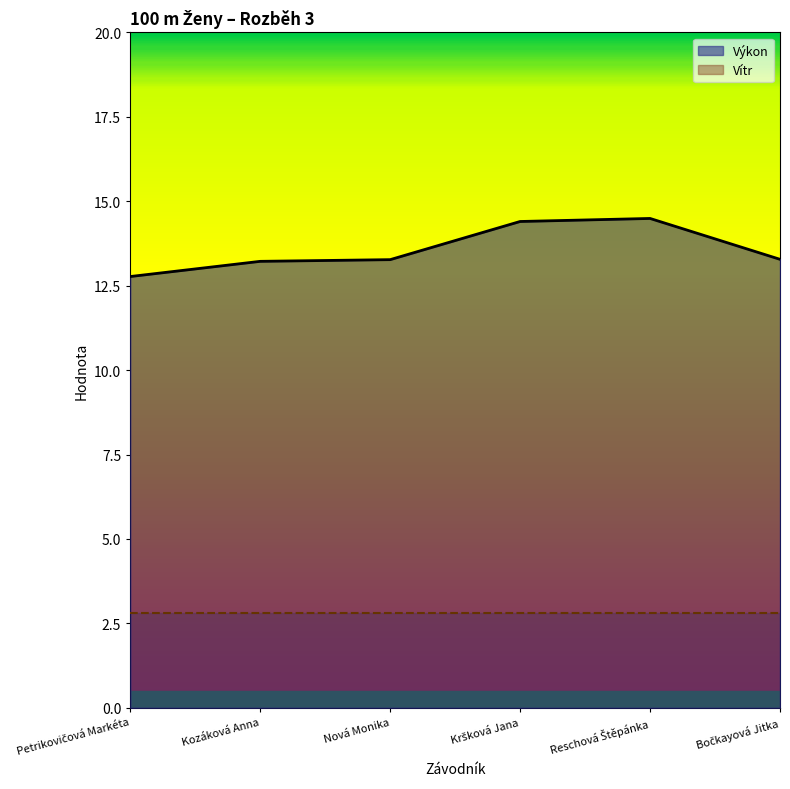

Reading right to left, transcribe all the data shown in this chart.

Bočkayová Jitka=13.3	Reschová Štěpánka=14.5	Kršková Jana=14.4	Nová Monika=13.3	Kozáková Anna=13.2	Petrikovičová Markéta=12.8